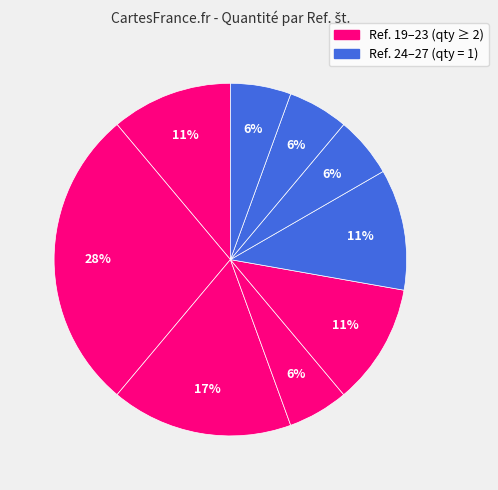

Rank the categories by value from highest to lowest.

20, 21, 19, 23, 24, 22, 25, 26, 27